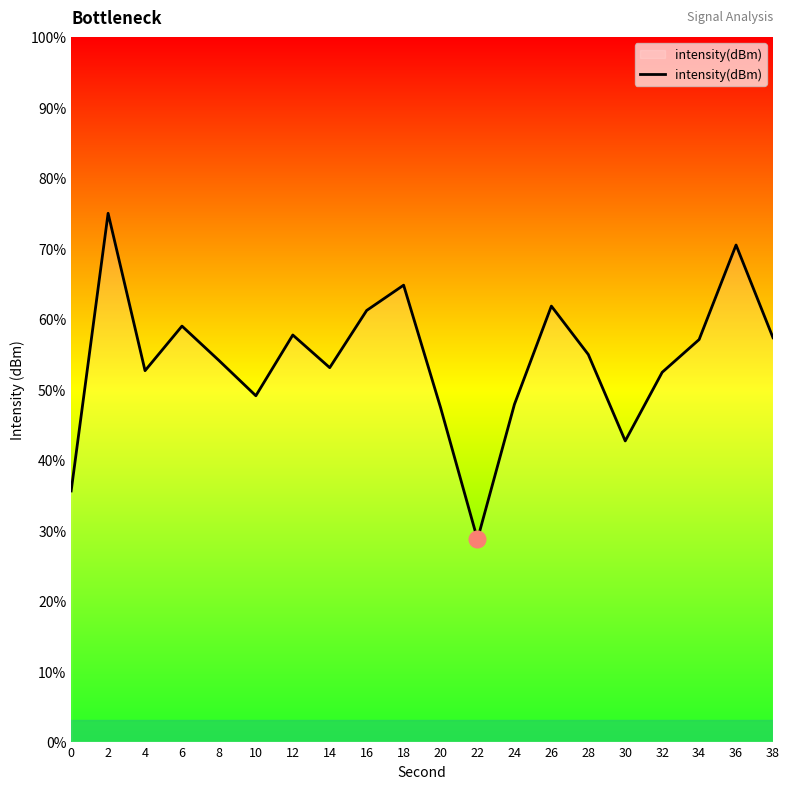

What is the approximate value at 22?

28.7